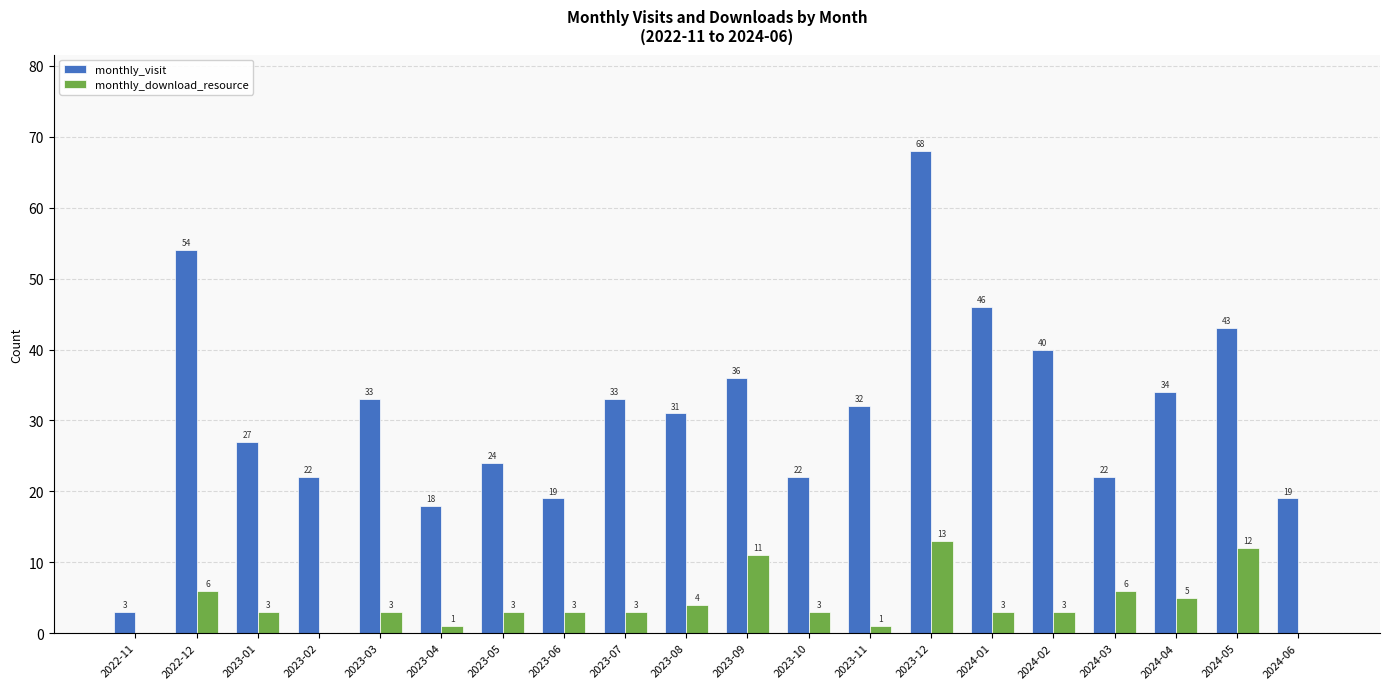

Between 2023-06 and 2024-02, which series saw the biggest shift?

monthly_visit